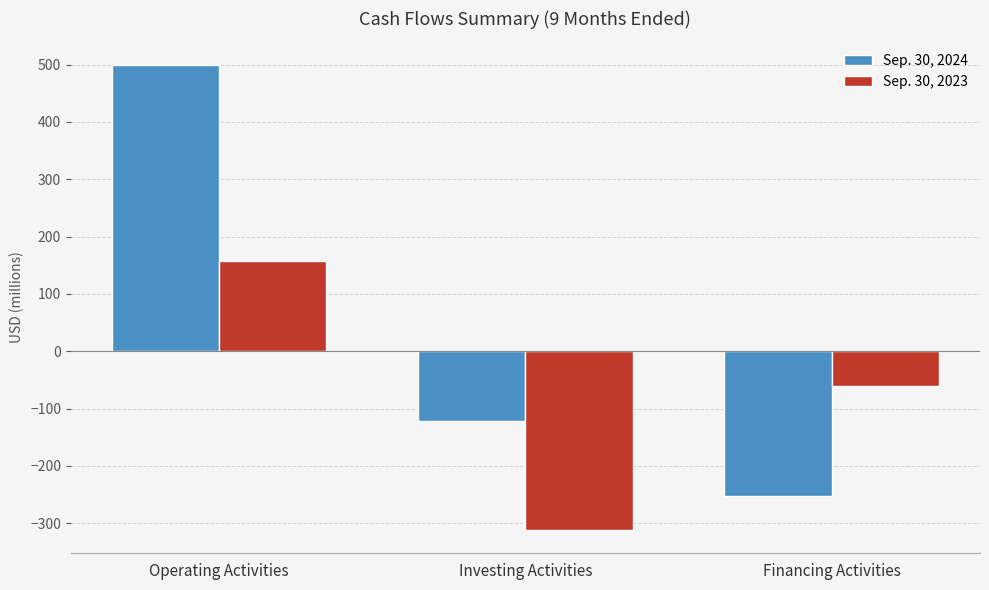

What is the label of the 3rd bar from the right?

Operating Activities